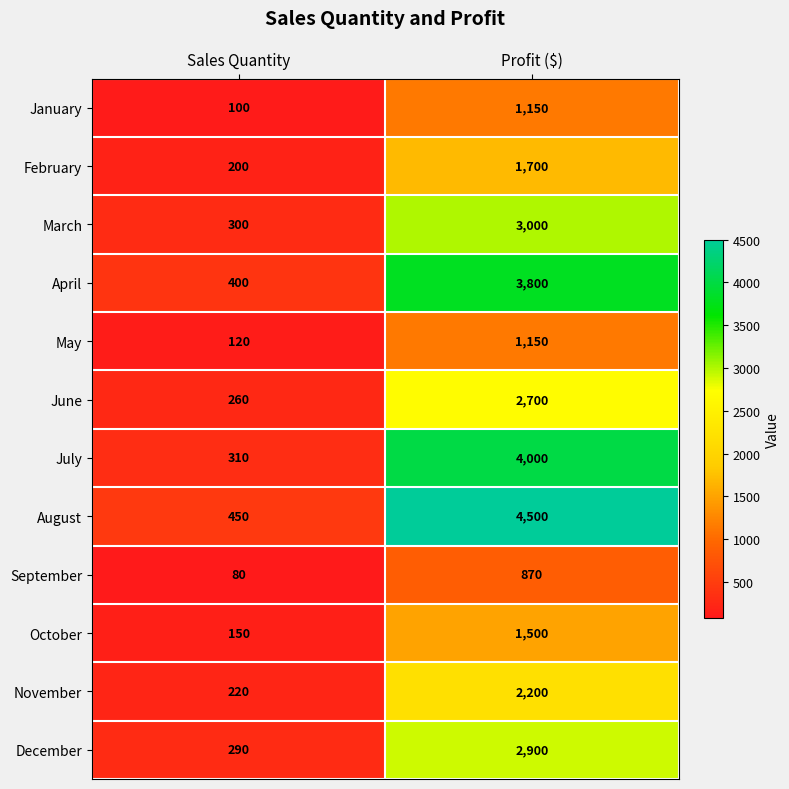

What is the spread (max minus min) of values at Sales Quantity?

370